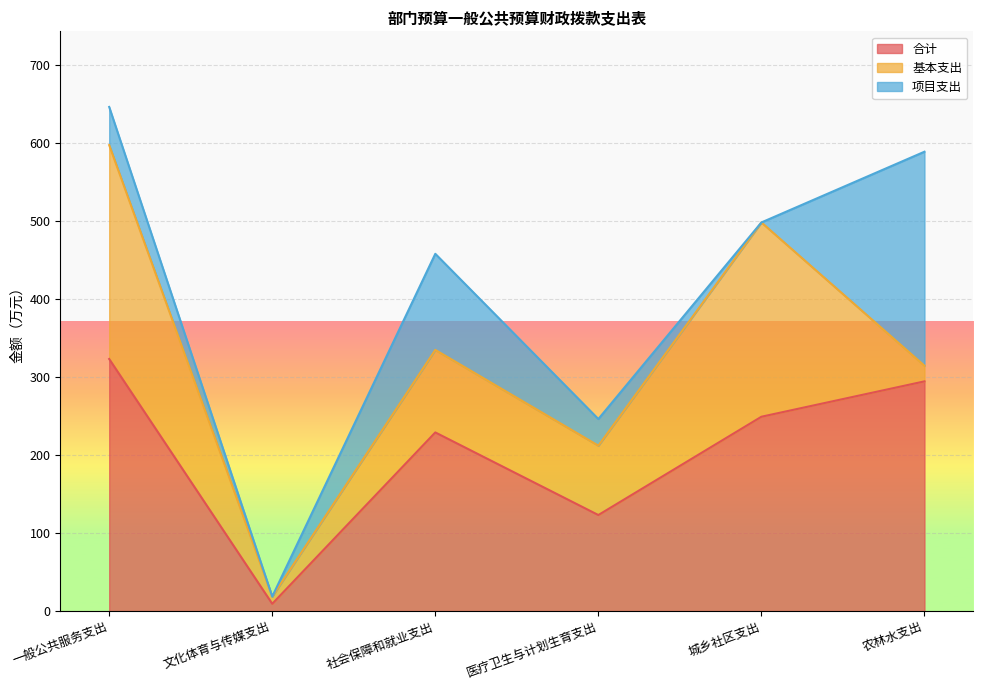

At how many categories does at least one series exceed 273?

2